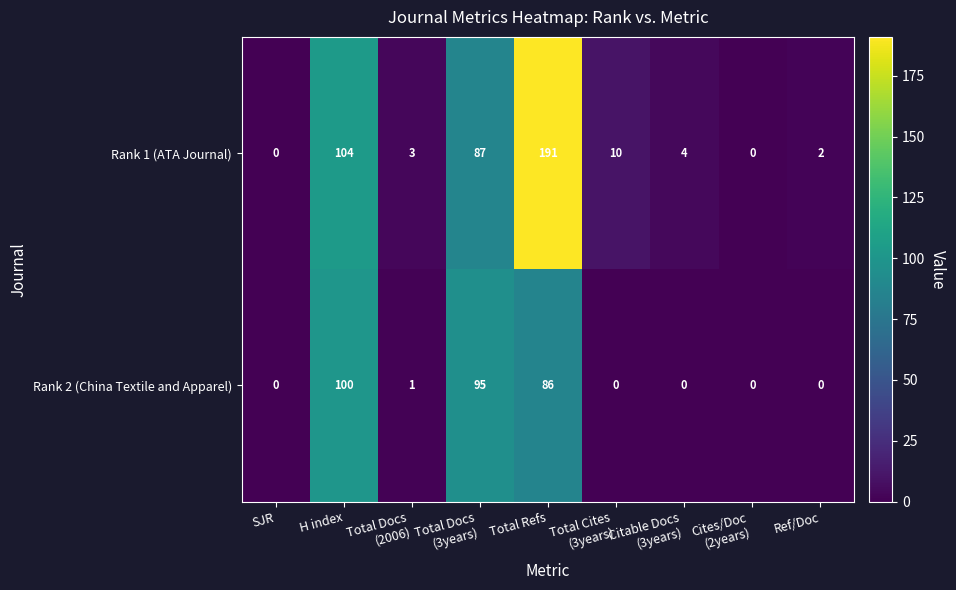

At which label does Rank 1 (ATA Journal) first exceed 4?

H index